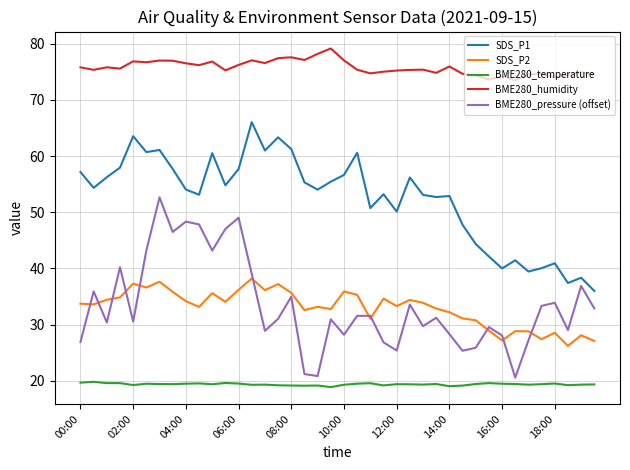

In BME280_humidity, how many points are lower than both neighbors (excluding endpoints)?

12